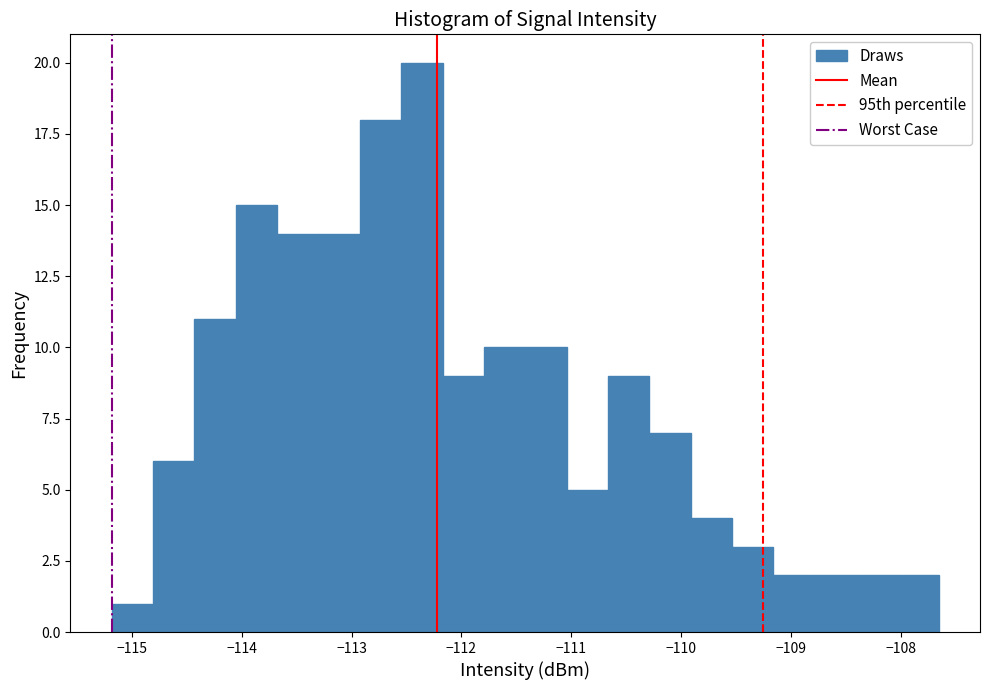

Read against the x-axis, roughly where is the centre of the tallest bar?

-112.4